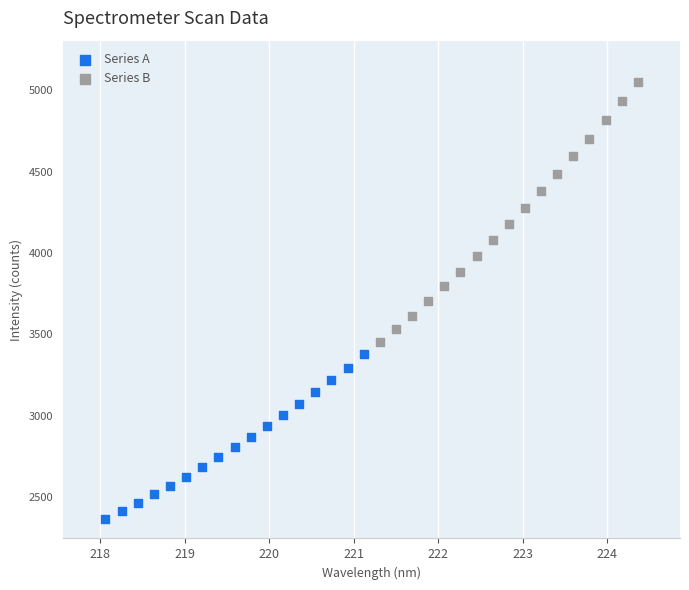

Which series reaches the minimum Y coordinate?

Series A